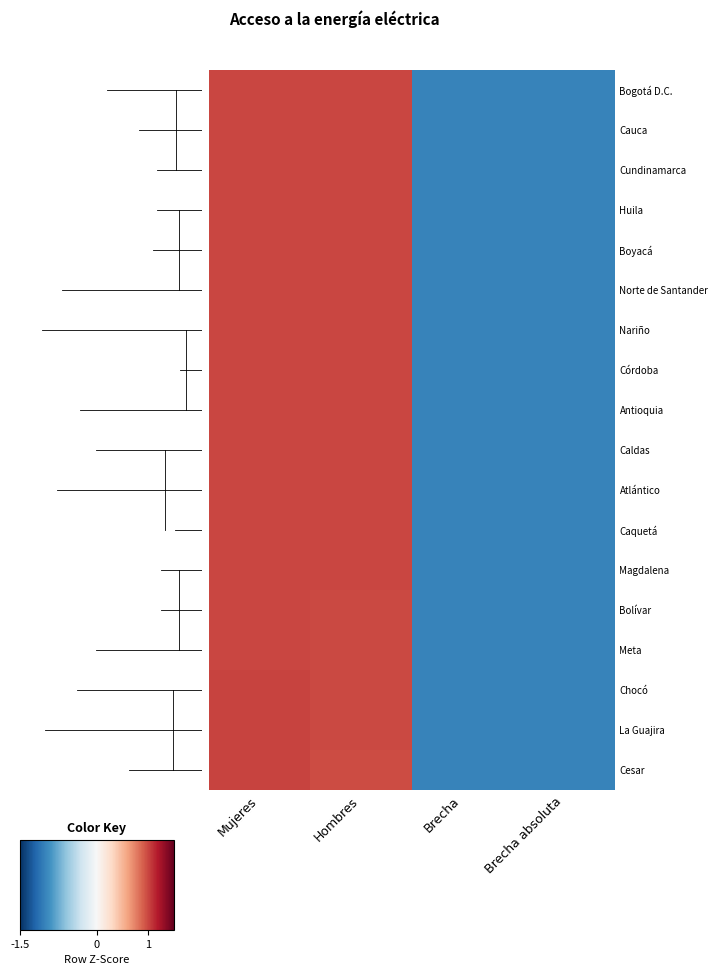

Reading left to right, list all the values displayed in this chart.

Bogotá D.C.: Mujeres=1.0	Hombres=1.0	Brecha=-1.0	Brecha absoluta=-1.0
Cauca: Mujeres=1.0	Hombres=1.0	Brecha=-1.0	Brecha absoluta=-1.0
Cundinamarca: Mujeres=1.0	Hombres=1.0	Brecha=-1.0	Brecha absoluta=-1.0
Huila: Mujeres=1.0	Hombres=1.0	Brecha=-1.0	Brecha absoluta=-1.0
Boyacá: Mujeres=1.0	Hombres=1.0	Brecha=-1.0	Brecha absoluta=-1.0
Norte de Santander: Mujeres=1.0	Hombres=1.0	Brecha=-1.0	Brecha absoluta=-1.0
Nariño: Mujeres=1.0	Hombres=1.0	Brecha=-1.0	Brecha absoluta=-1.0
Córdoba: Mujeres=1.0	Hombres=1.0	Brecha=-1.0	Brecha absoluta=-1.0
Antioquia: Mujeres=1.0	Hombres=1.0	Brecha=-1.0	Brecha absoluta=-1.0
Caldas: Mujeres=1.0	Hombres=1.0	Brecha=-1.0	Brecha absoluta=-1.0
Atlántico: Mujeres=1.0	Hombres=1.0	Brecha=-1.0	Brecha absoluta=-1.0
Caquetá: Mujeres=1.0	Hombres=1.0	Brecha=-1.0	Brecha absoluta=-1.0
Magdalena: Mujeres=1.0	Hombres=1.0	Brecha=-1.0	Brecha absoluta=-1.0
Bolívar: Mujeres=1.0	Hombres=1.0	Brecha=-1.0	Brecha absoluta=-1.0
Meta: Mujeres=1.0	Hombres=1.0	Brecha=-1.0	Brecha absoluta=-1.0
Chocó: Mujeres=1.0	Hombres=1.0	Brecha=-1.0	Brecha absoluta=-1.0
La Guajira: Mujeres=1.0	Hombres=1.0	Brecha=-1.0	Brecha absoluta=-1.0
Cesar: Mujeres=1.0	Hombres=1.0	Brecha=-1.0	Brecha absoluta=-1.0